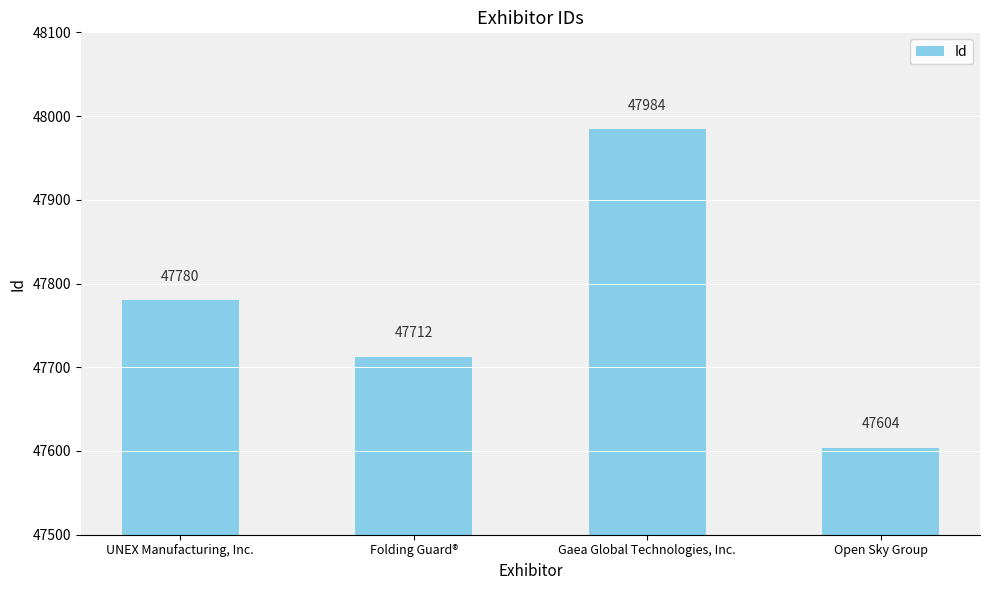

What is the average value?

47770